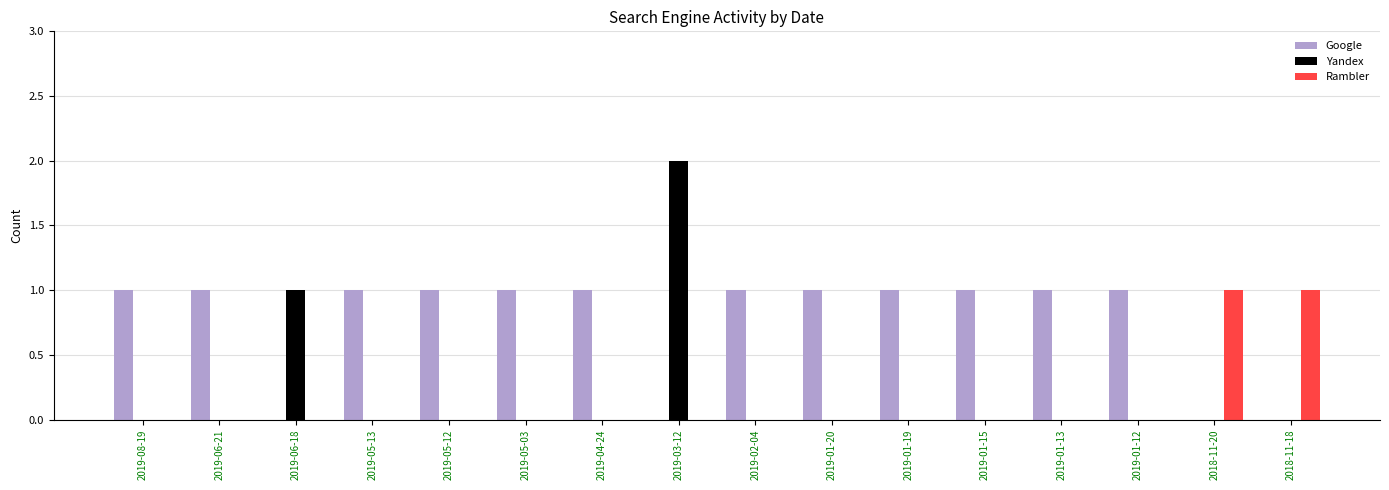

What is the sum of all Google values?

12